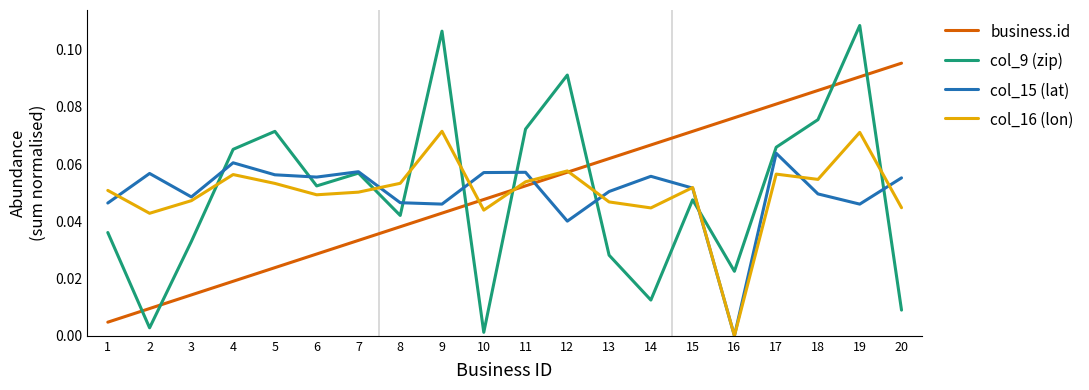

Rank the series by their maximum value, from highest to lowest.

col_9 (zip), business.id, col_16 (lon), col_15 (lat)